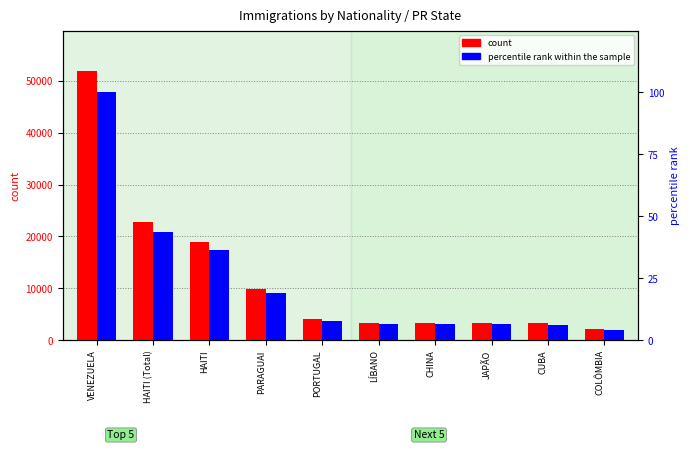

Reading left to right, extract all data points from this chart.

count: VENEZUELA=51932.0	HAITI (Total)=22736.0	HAITI=18933.0	PARAGUAI=9844.0	PORTUGAL=4020.0	LÍBANO=3291.0	CHINA=3263.0	JAPÃO=3256.0	CUBA=3244.0	COLÔMBIA=2203.0
percentile rank within the sample: VENEZUELA=100.0	HAITI (Total)=43.8	HAITI=36.5	PARAGUAI=19.0	PORTUGAL=7.7	LÍBANO=6.3	CHINA=6.3	JAPÃO=6.3	CUBA=6.2	COLÔMBIA=4.2